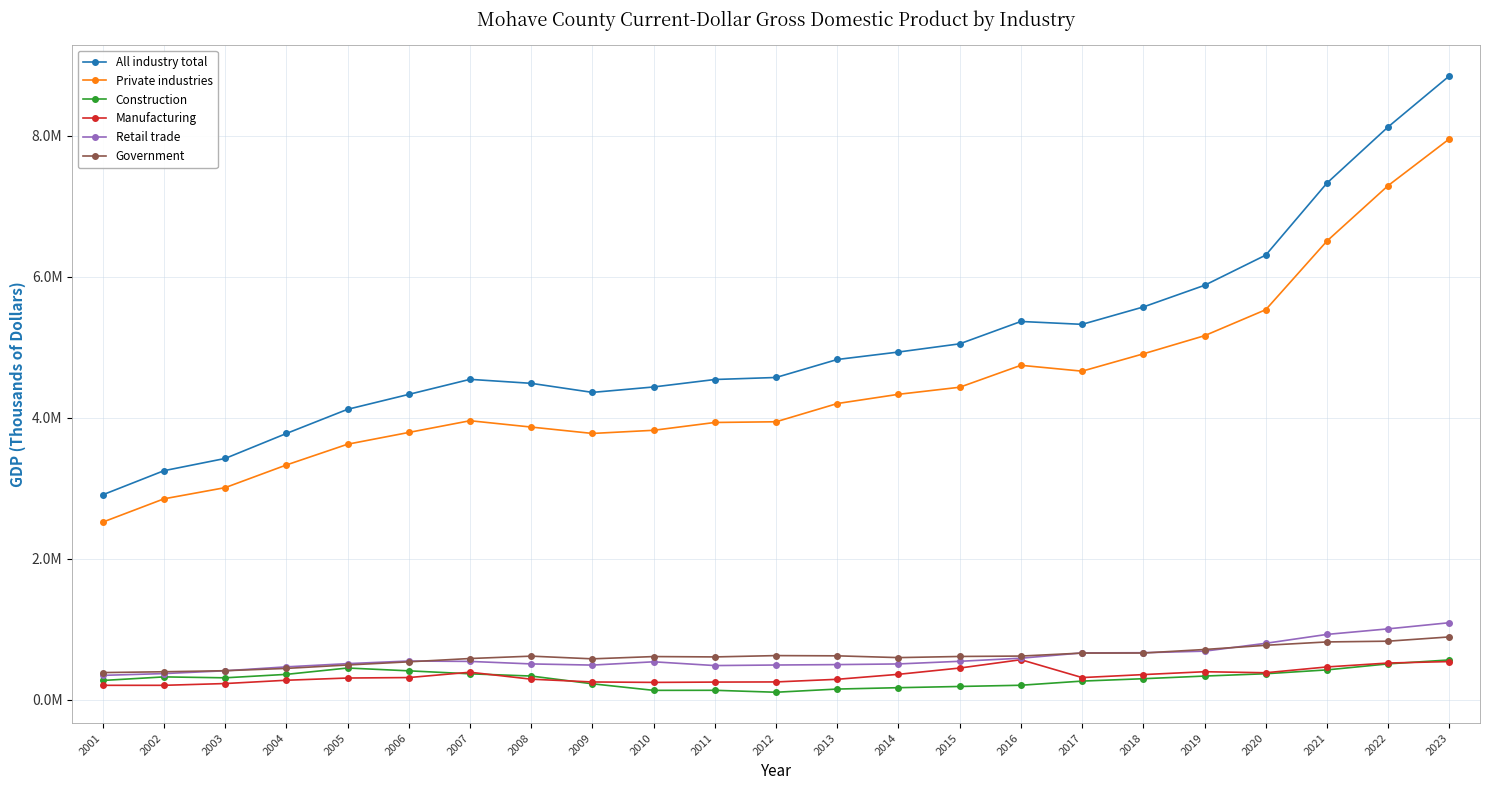

Reading left to right, transcribe all the data shown in this chart.

All industry total: 2907166	3248904	3422431	3776262	4119114	4330600	4543797	4487273	4358872	4435841	4541656	4570338	4825285	4931085	5047371	5364252	5323399	5569874	5876822	6305113	7326211	8123065	8845478
Private industries: 2520000	2850123	3008745	3329996	3624305	3791102	3957325	3867261	3776926	3821731	3932516	3942407	4200827	4331759	4431887	4742909	4659787	4905288	5162529	5531140	6504680	7290892	7952863
Construction: 275238	325947	312992	361829	451856	411897	369685	338024	227972	135168	135995	108396	153626	172960	190203	207578	266390	300207	337762	370701	425276	510672	566502
Manufacturing: 206478	206610	231629	278473	309965	316533	392135	293513	254055	248018	252374	254582	291939	362420	451461	569754	316375	358640	399271	384742	467101	522554	543186
Retail trade: 347673	372810	412753	468308	513935	551103	545423	509833	493277	540039	486567	494375	500232	509647	547041	590728	666006	668584	690688	802270	928274	1007029	1094059
Government: 387166	398780	413686	446266	494809	539499	586473	620013	581946	614110	609140	627931	624458	599326	615484	621343	663612	664586	714293	773974	821531	832173	892615